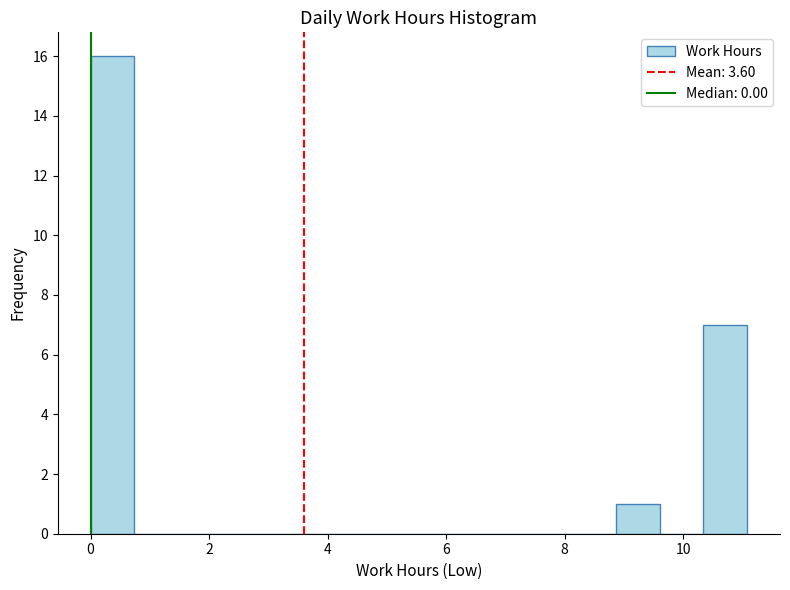

Read against the x-axis, roughly where is the centre of the tallest bar?

0.4